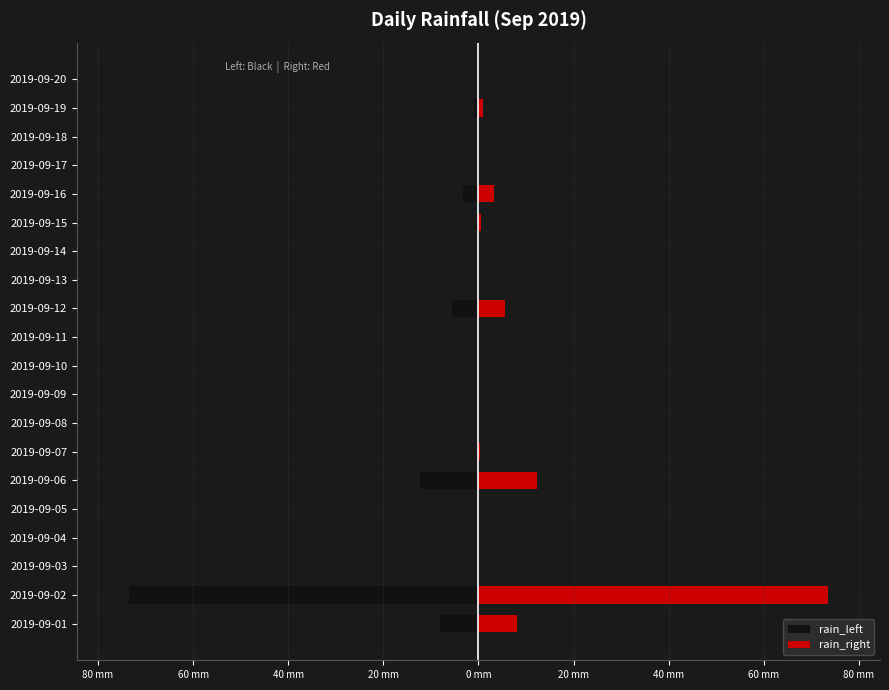

How many negative values does the rain_left series have?

8